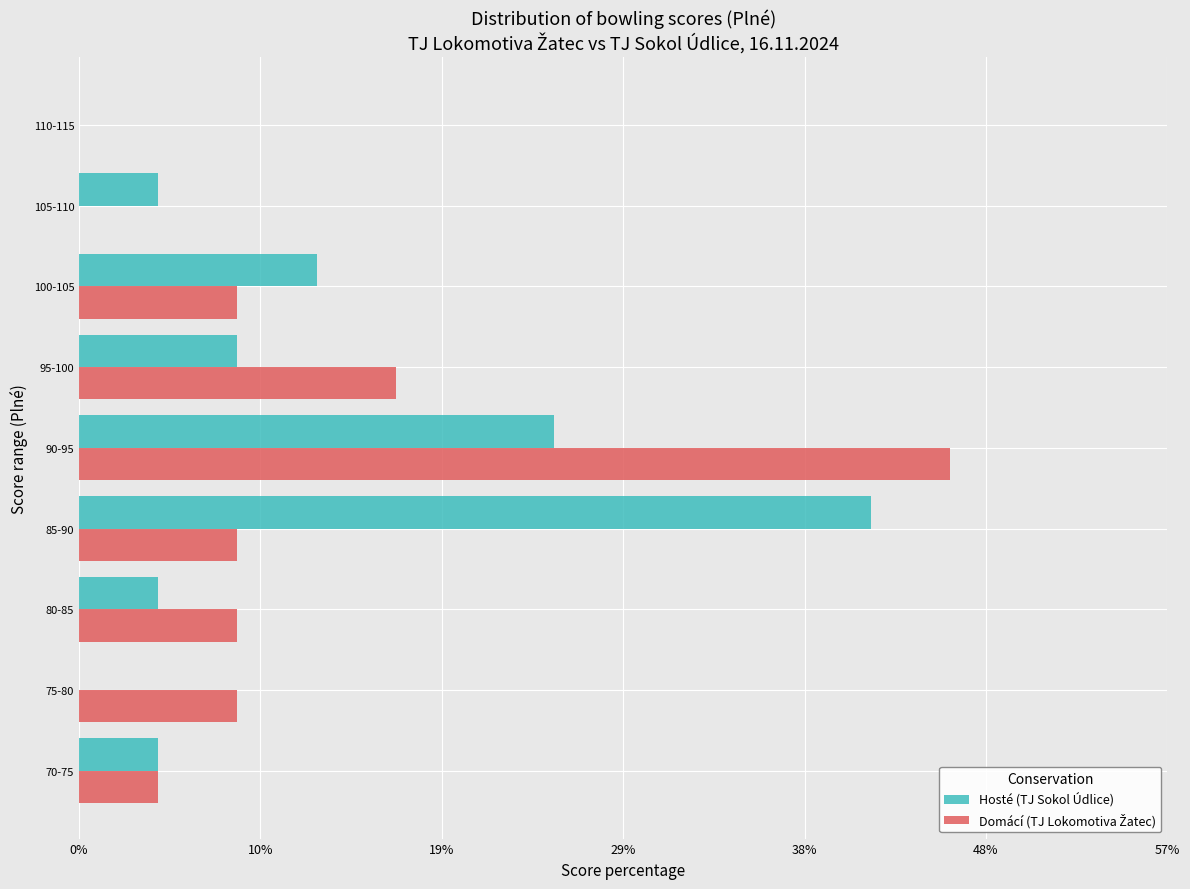

At which label does Hosté (TJ Sokol Údlice) reach its peak?

85-90